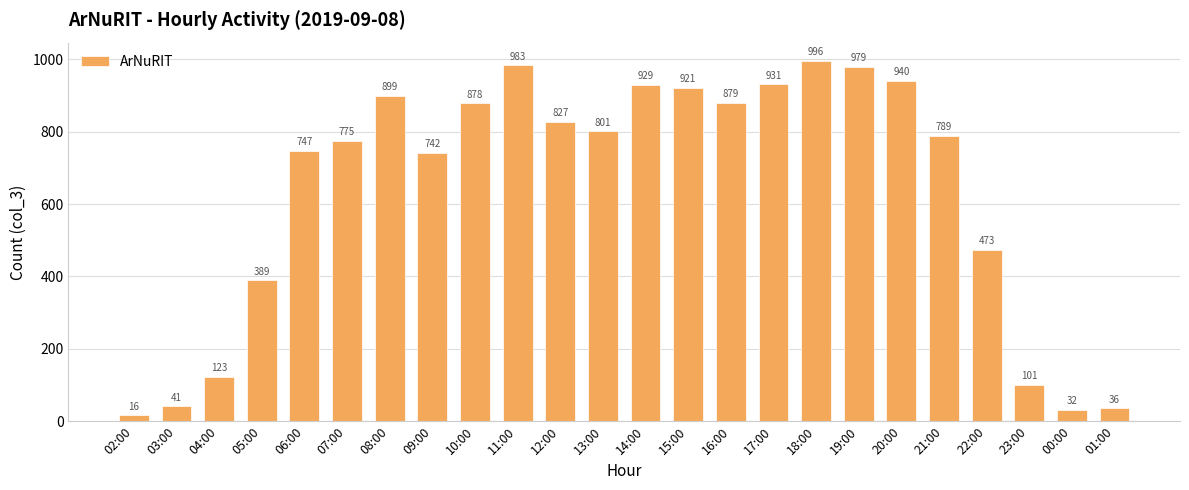

What is the difference between the values at 10:00 and 08:00?

21